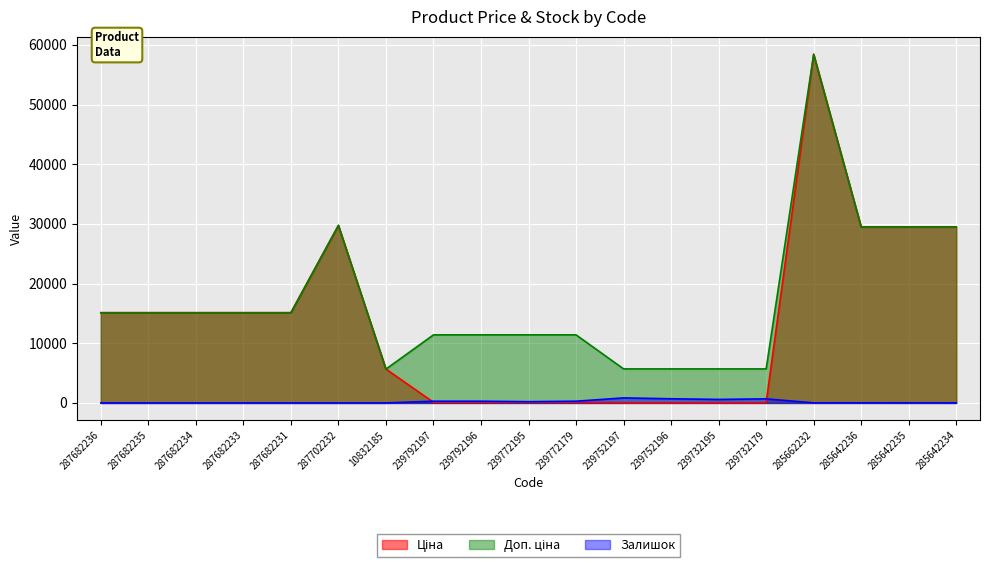

Which series has the largest range (max minus min)?

Ціна